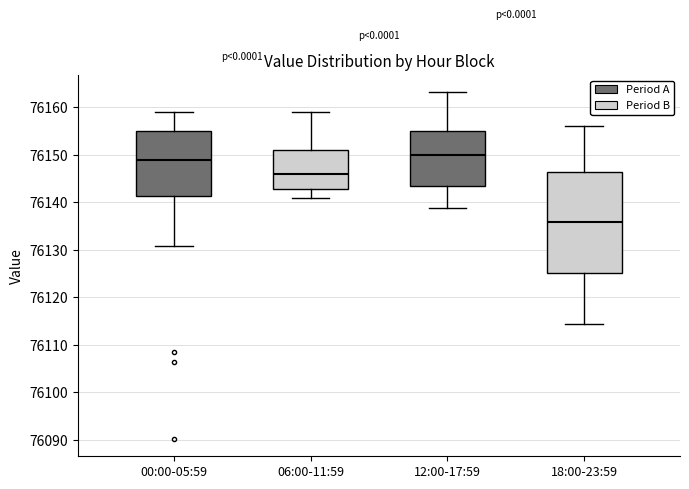

Reading left to right, read every box against the y-axis: the position of its median line, the range the box covers, and the ends of its whiskers. The values are not printed on the chart, so give them approximately, as read against the axis.

00:00-05:59: median 76149, box 76141 to 76155, whiskers 76131 to 76159
06:00-11:59: median 76146, box 76143 to 76151, whiskers 76141 to 76159
12:00-17:59: median 76150, box 76143 to 76155, whiskers 76139 to 76163
18:00-23:59: median 76136, box 76125 to 76146, whiskers 76115 to 76156